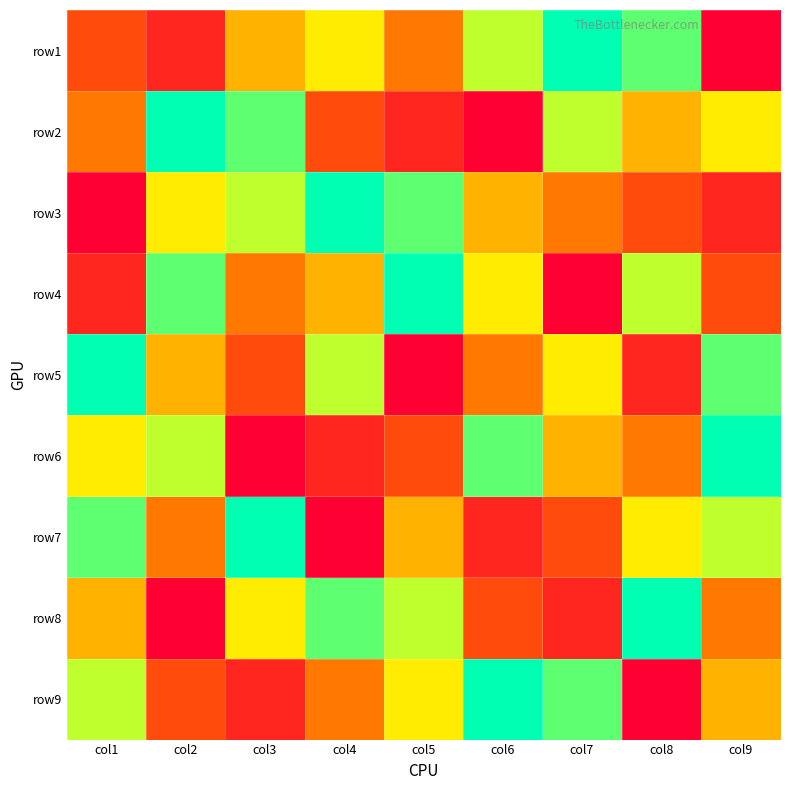

Which label corresponds to the largest value in the chart?

col7